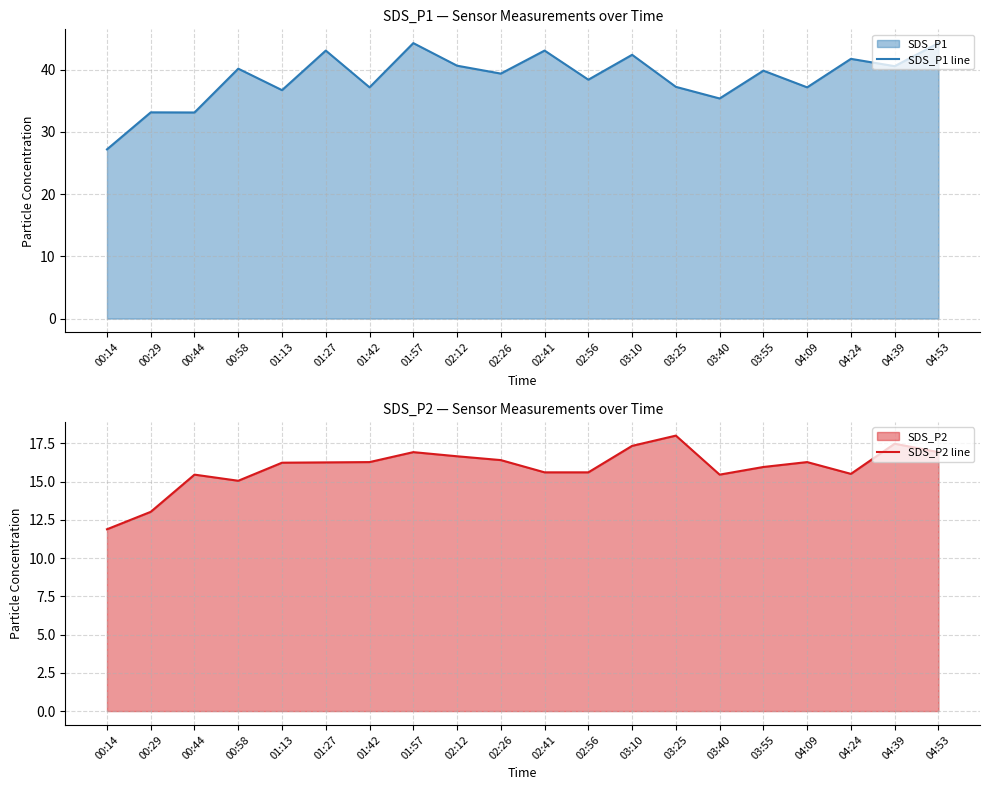

Reading left to right, what are all the values shown in this chart?

SDS_P1 line: 27.2	33.1	33.1	40.2	36.7	43.1	37.2	44.3	40.6	39.4	43.1	38.4	42.4	37.2	35.4	39.9	37.2	41.8	40.6	44.3
SDS_P2 line: 11.9	13.0	15.4	15.1	16.2	16.2	16.3	16.9	16.6	16.4	15.6	15.6	17.3	18.0	15.4	15.9	16.3	15.5	17.5	16.9